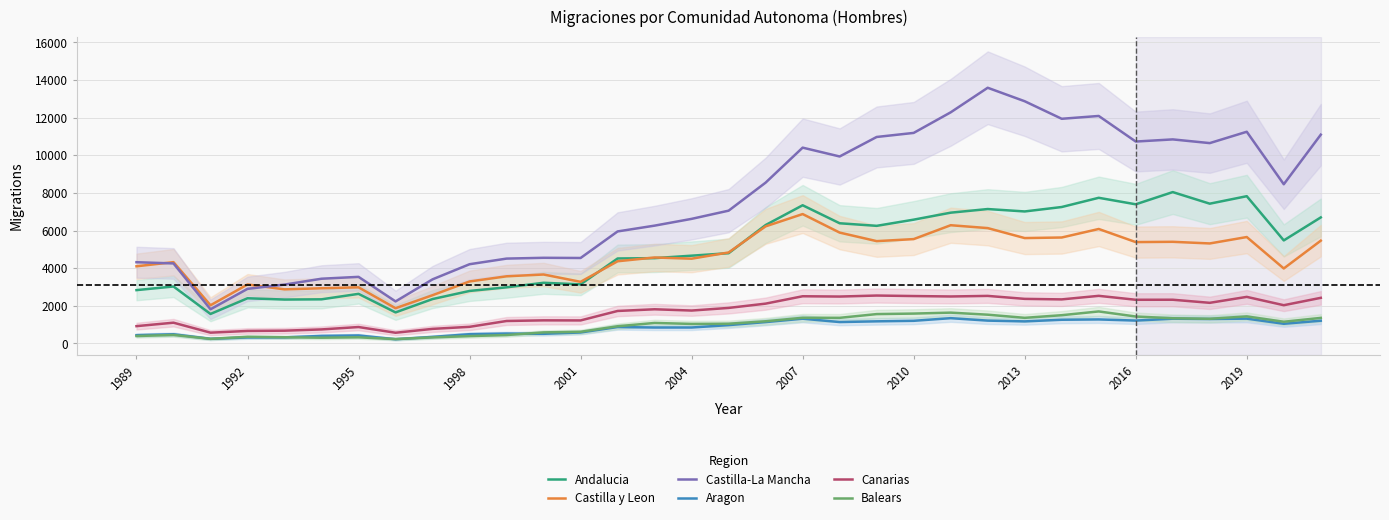

The value of Aragon at 1998 is 489. True or false?

True